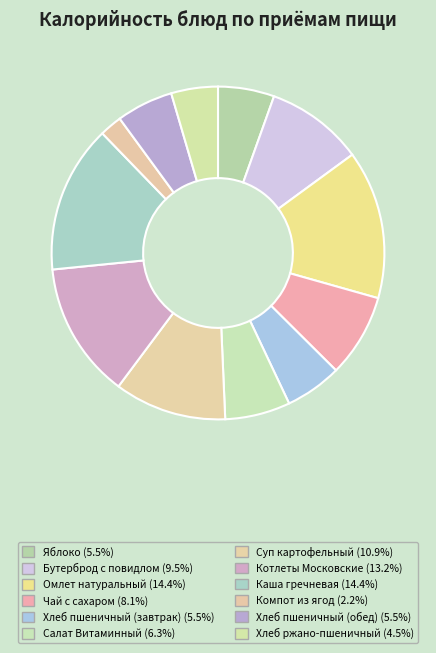

How many segments does this pie chart have?

12